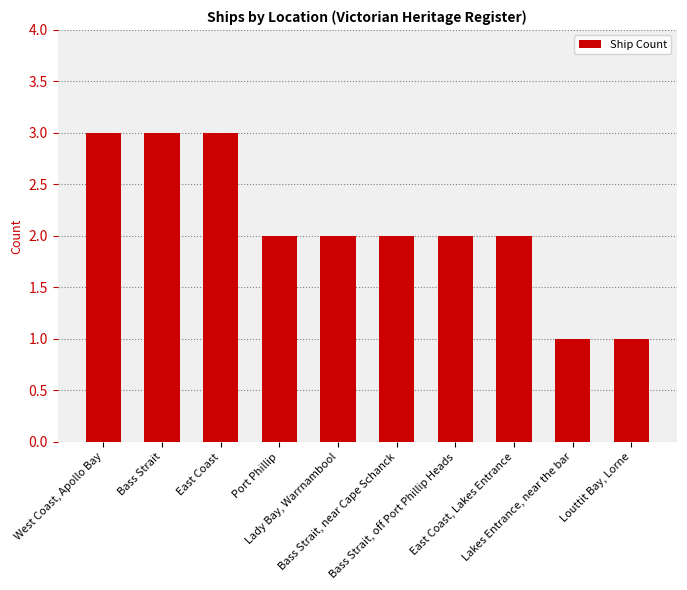

Are the bars grouped side by side (vs. stacked)?

No